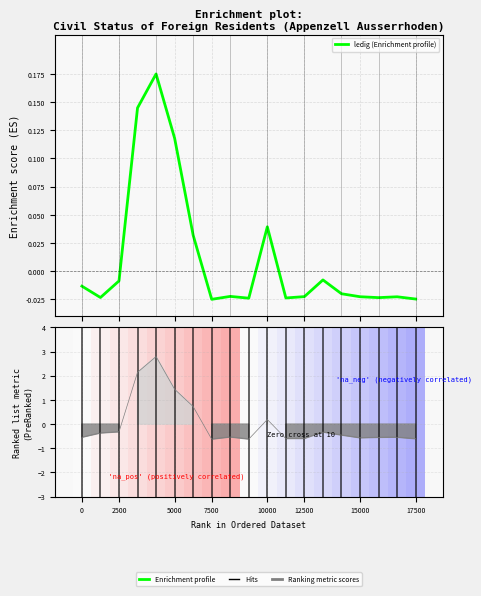

Is it true that the value at 13 is -0.0?

True